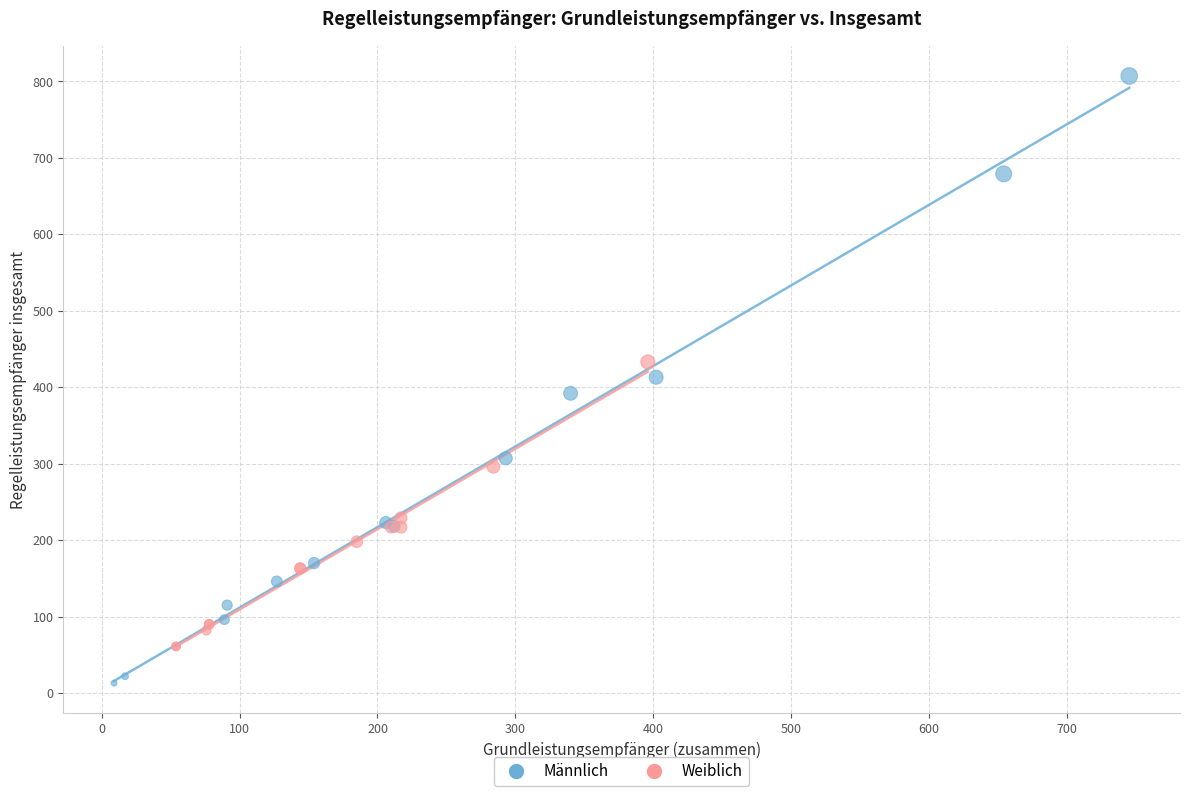

Which series has the widest spread of Y values?

Männlich